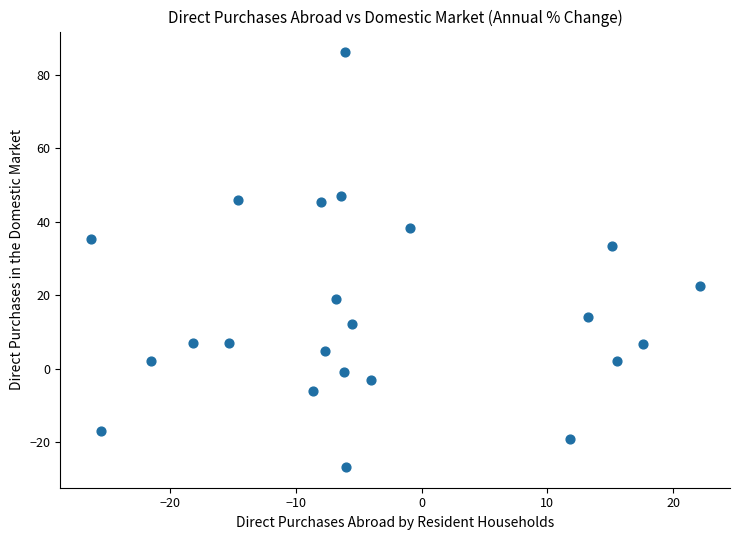

What is the range of Y values (max minus min)?

113.0